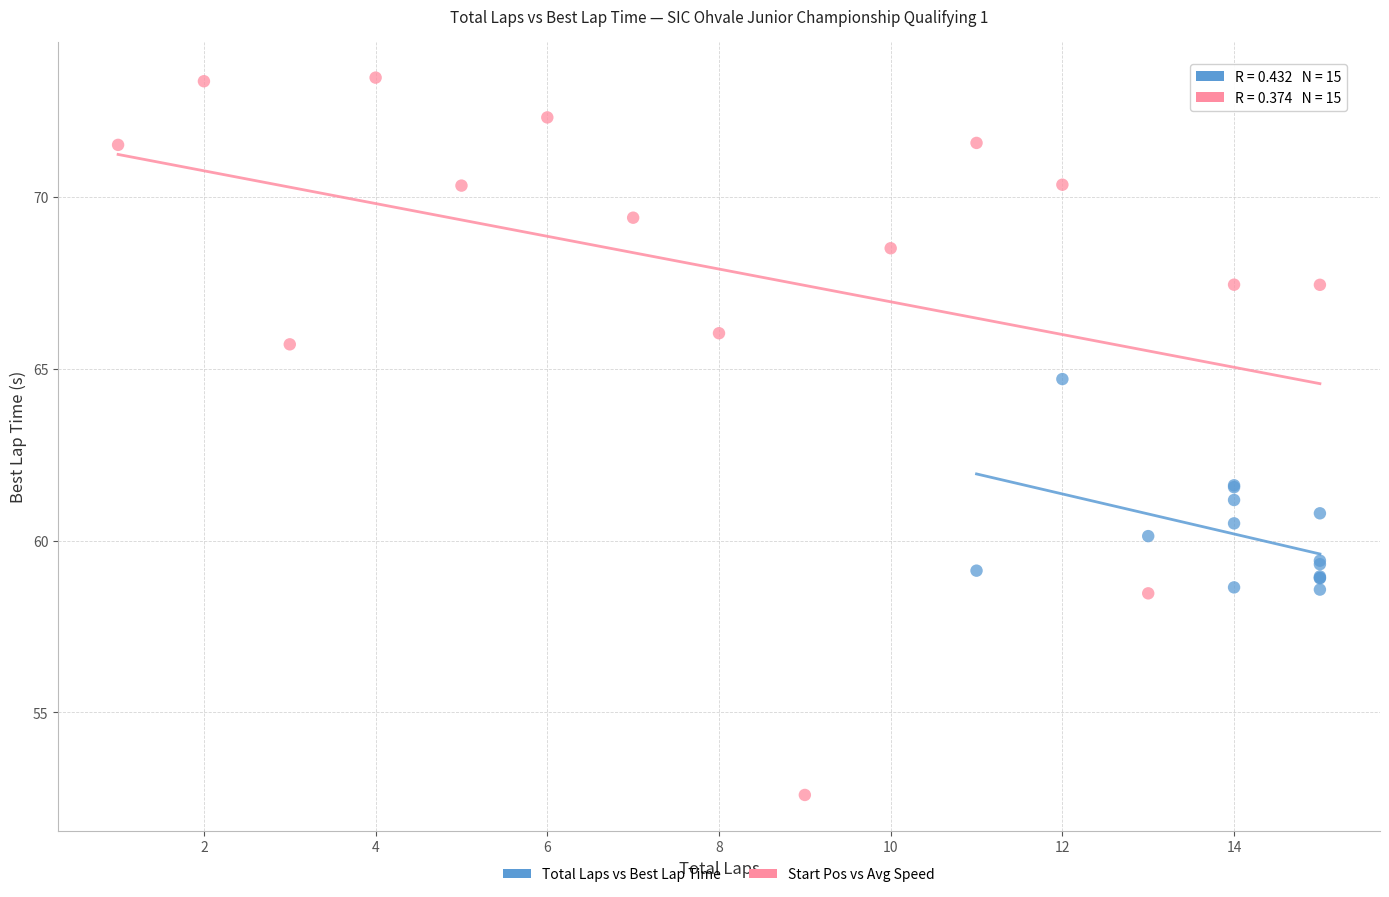

Which series reaches the maximum Y coordinate?

Start Pos vs Avg Speed